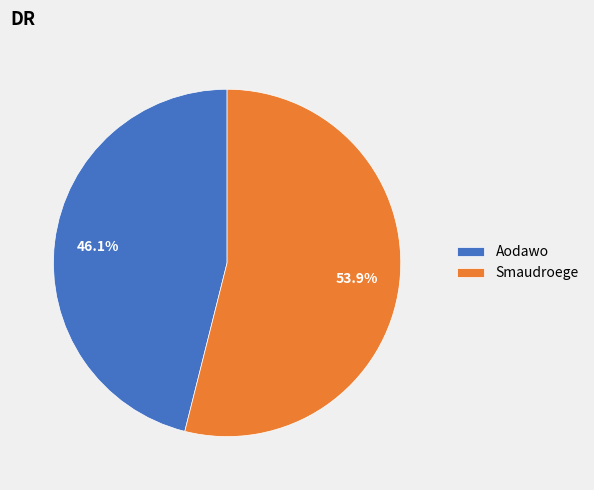

To the nearest percent, what is the difference between the largest and smallest slice percentages?

8%